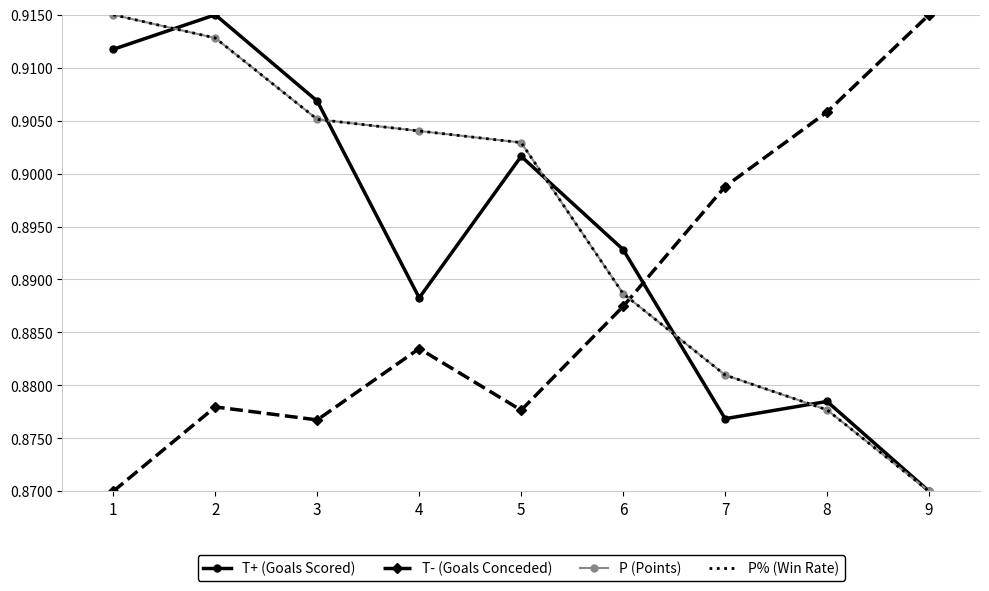

Which series changed the most between 4 and 8?

P (Points)